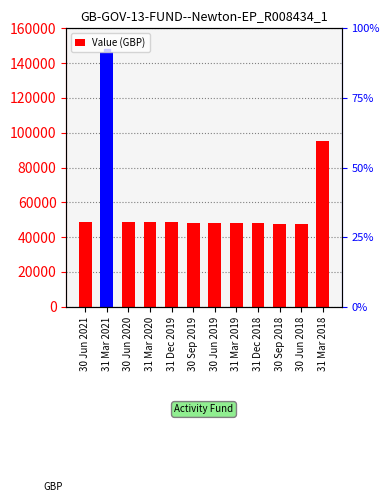

What is the difference between the maximum and minimum values?

98468.9